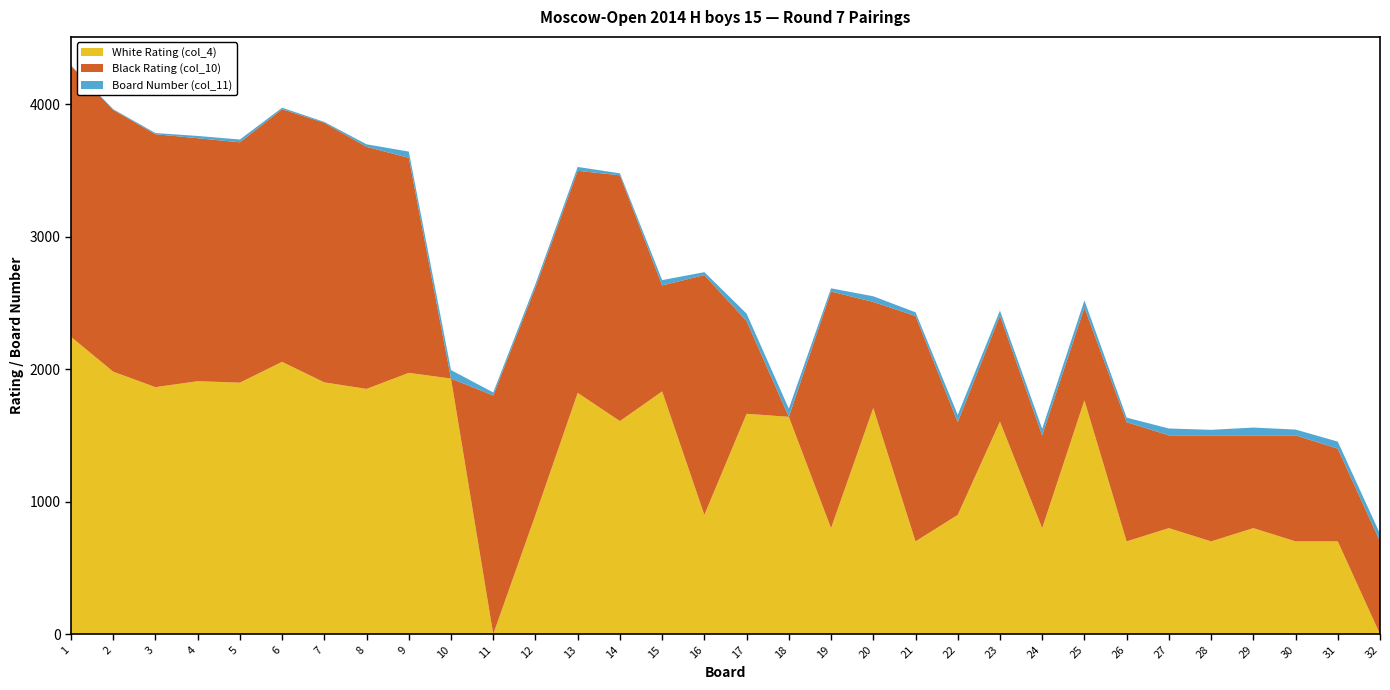

Reading left to right, transcribe all the data shown in this chart.

White Rating (col_4): 2244	1981	1864	1909	1898	2055	1900	1851	1972	1929	0	900	1821	1608	1832	900	1663	1640	800	1707	700	900	1604	800	1765	700	800	700	800	700	700	0
Black Rating (col_10): 2046	1976	1909	1834	1814	1907	1959	1827	1623	0	1801	1717	1676	1855	800	1810	700	0	1786	800	1701	700	800	700	700	900	700	800	700	800	700	700
Board Number (col_11): 3	5	9	17	21	11	7	19	47	64	23	26	29	15	40	22	56	62	24	43	28	55	38	50	54	34	52	42	59	44	53	58